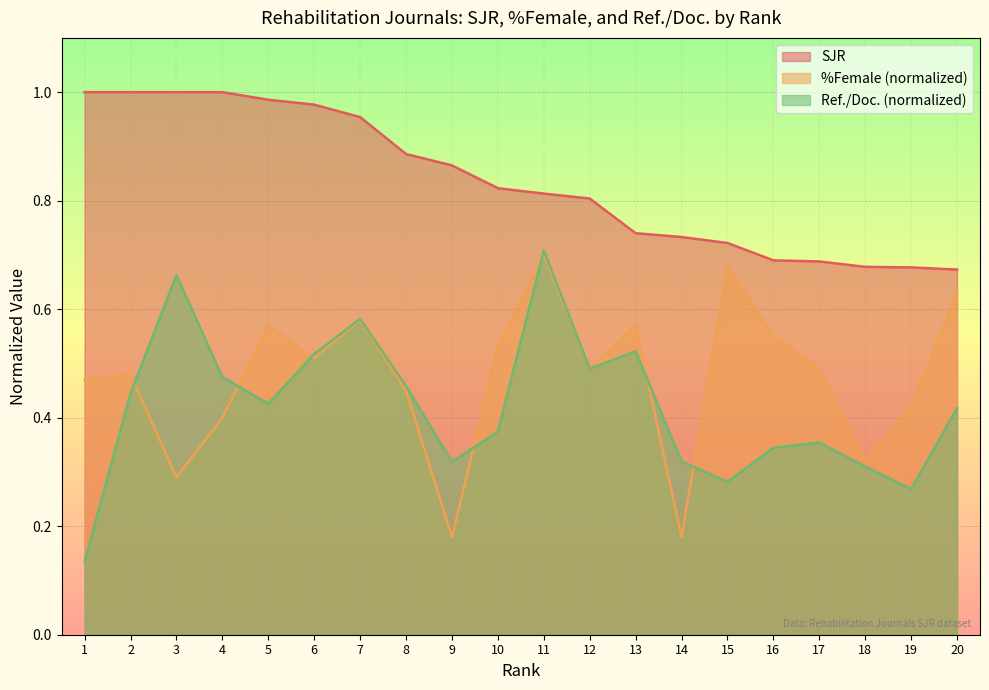

At which label is SJR closest to 0?

20